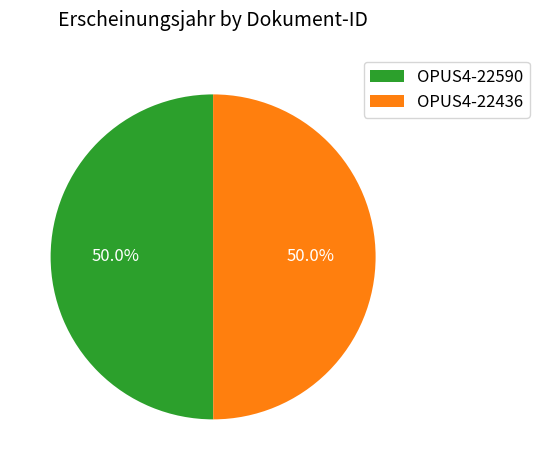

What is the ratio of the value at OPUS4-22590 to the value at OPUS4-22436?

1.0